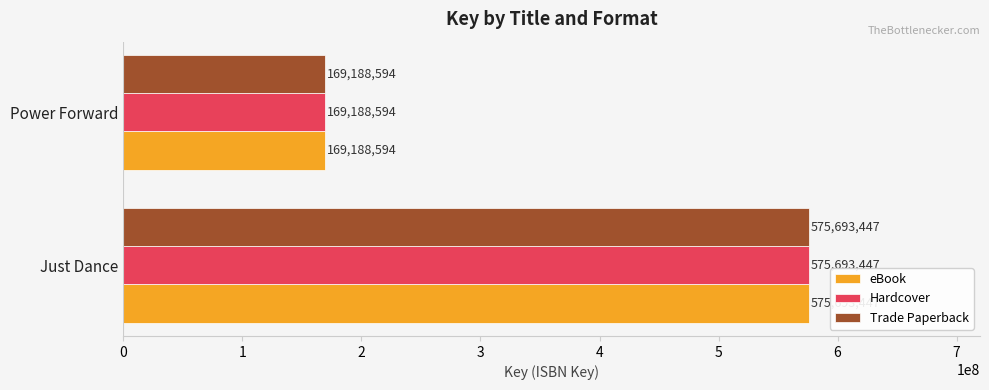

What is the difference between the maximum and minimum values in the Hardcover series?

406504853